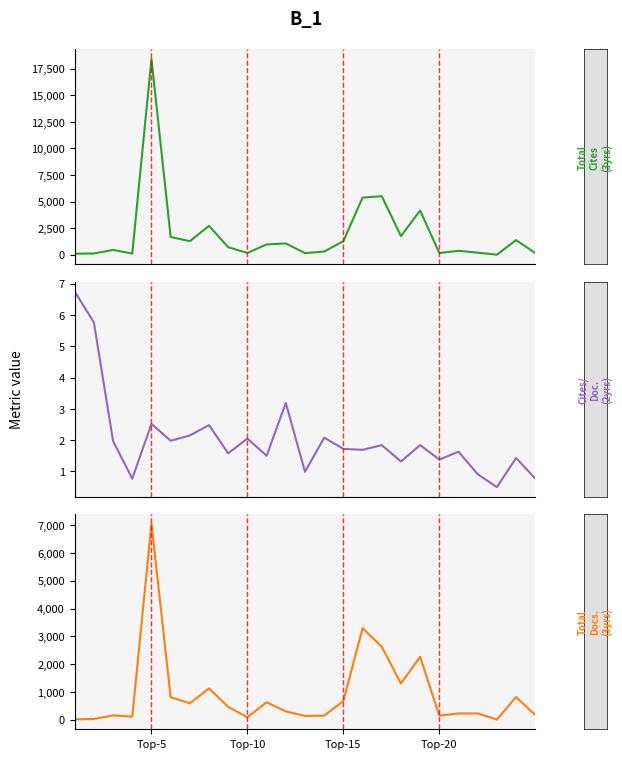

Reading left to right, transcribe all the data shown in this chart.

Total Cites (3years): 102.0	119.0	453.0	110.0	18403.0	1677.0	1276.0	2719.0	708.0	169.0	972.0	1066.0	152.0	302.0	1281.0	5374.0	5509.0	1755.0	4162.0	161.0	375.0	195.0	7.0	1381.0	157.0
Cites / Doc. (2years): 6.8	5.8	2.0	0.8	2.5	2.0	2.1	2.5	1.6	2.0	1.5	3.2	1.0	2.1	1.7	1.7	1.8	1.3	1.8	1.4	1.6	0.9	0.5	1.4	0.8
Total Docs. (3years): 15.0	28.0	158.0	113.0	7043.0	810.0	594.0	1126.0	462.0	89.0	629.0	301.0	137.0	148.0	672.0	3296.0	2625.0	1302.0	2263.0	148.0	226.0	227.0	9.0	817.0	170.0